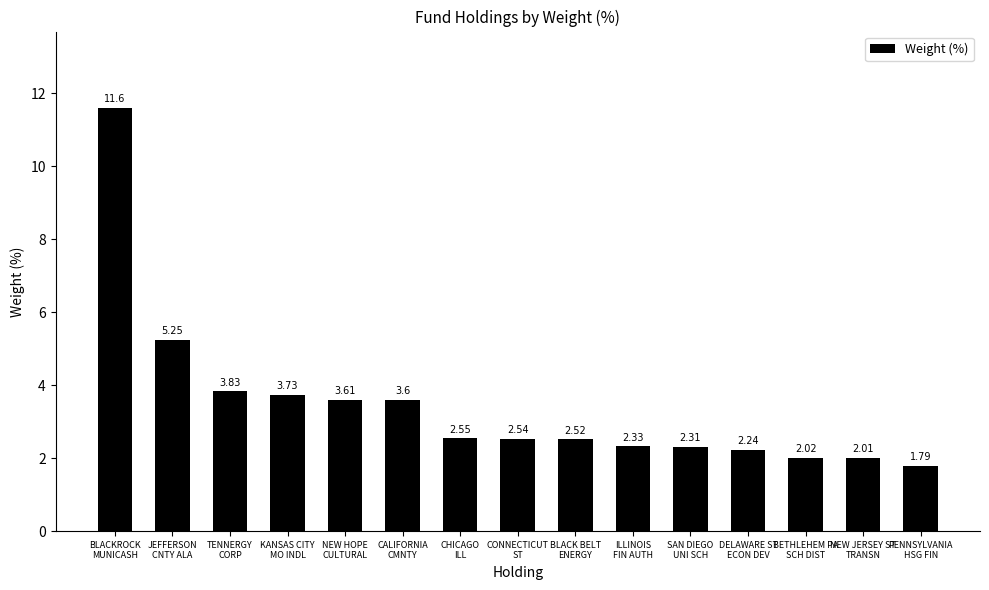

Rank the categories by value from lowest to highest.

PENNSYLVANIA
HSG FIN, NEW JERSEY ST
TRANSN, BETHLEHEM PA
SCH DIST, DELAWARE ST
ECON DEV, SAN DIEGO
UNI SCH, ILLINOIS
FIN AUTH, BLACK BELT
ENERGY, CONNECTICUT
ST, CHICAGO
ILL, CALIFORNIA
CMNTY, NEW HOPE
CULTURAL, KANSAS CITY
MO INDL, TENNERGY
CORP, JEFFERSON
CNTY ALA, BLACKROCK
MUNICASH